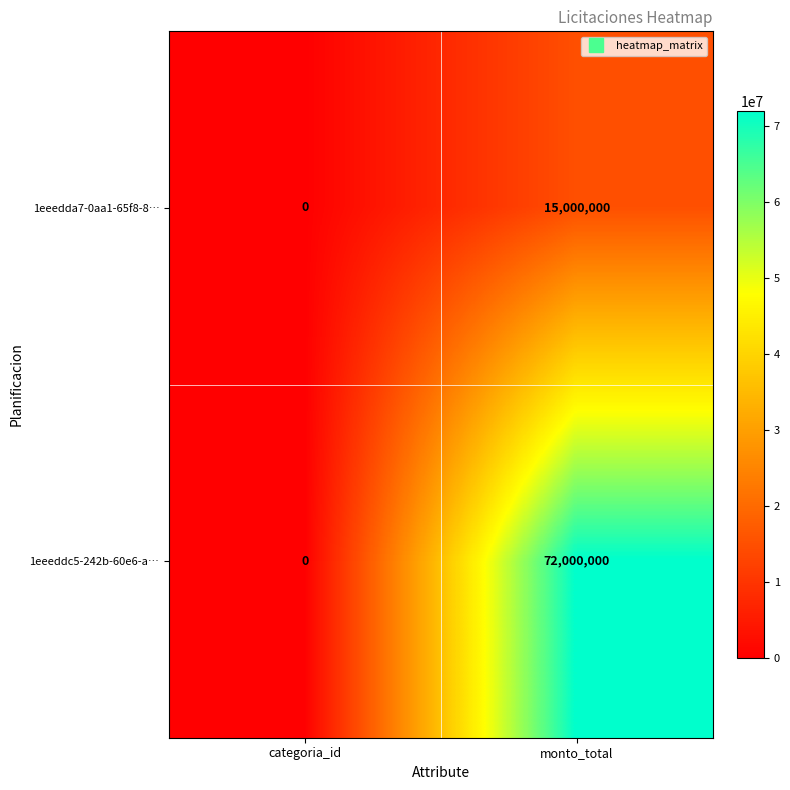

The value of 1eeeddc5-242b-60e6-a… at monto_total is 72000000. True or false?

True